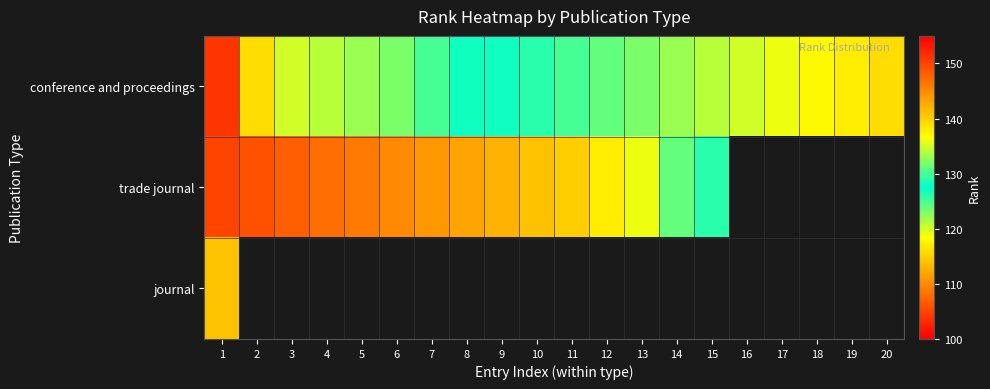

What is the maximum value shown in the chart?

151.0